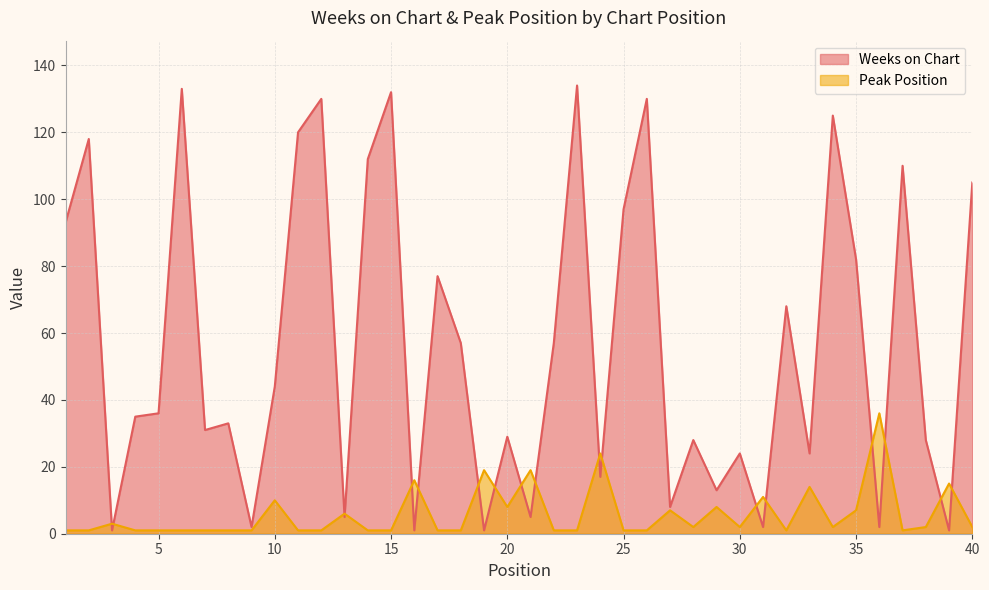

What is the highest value of the Weeks on Chart series?

134